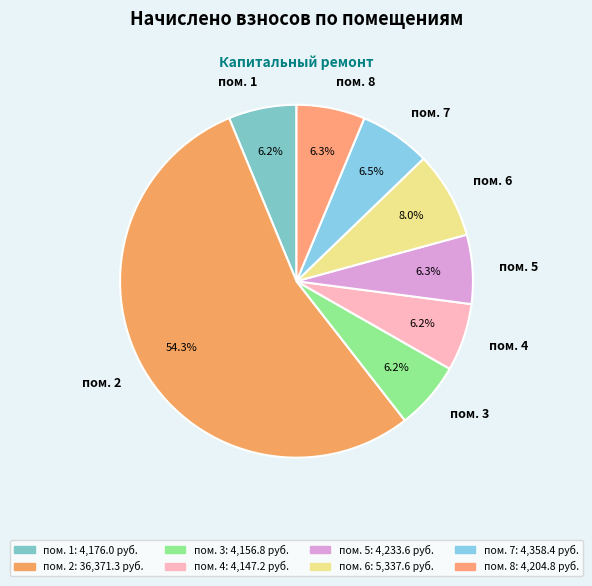

How many slices are in this pie chart?

8